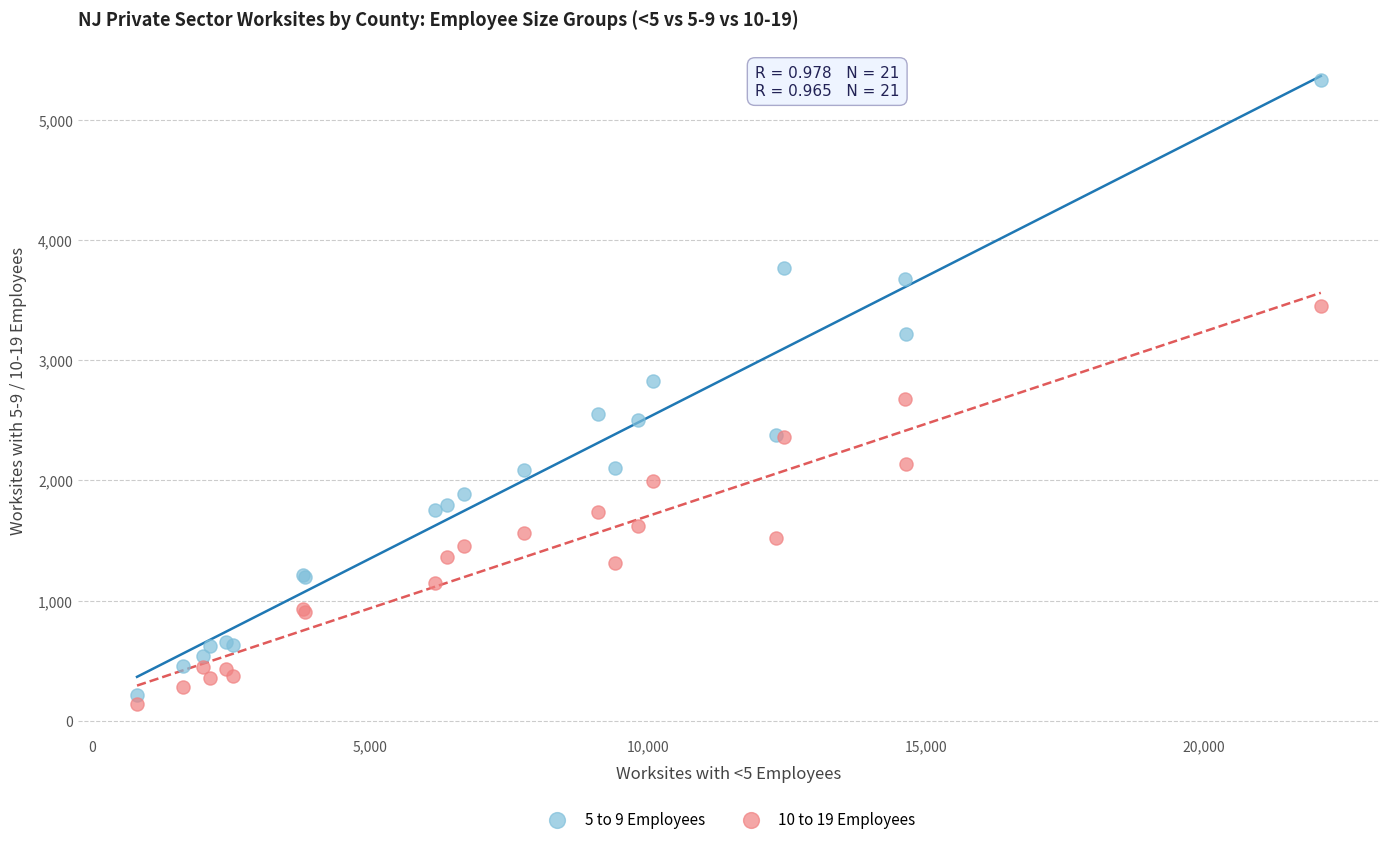

Which series reaches the maximum Y coordinate?

5 to 9 Employees